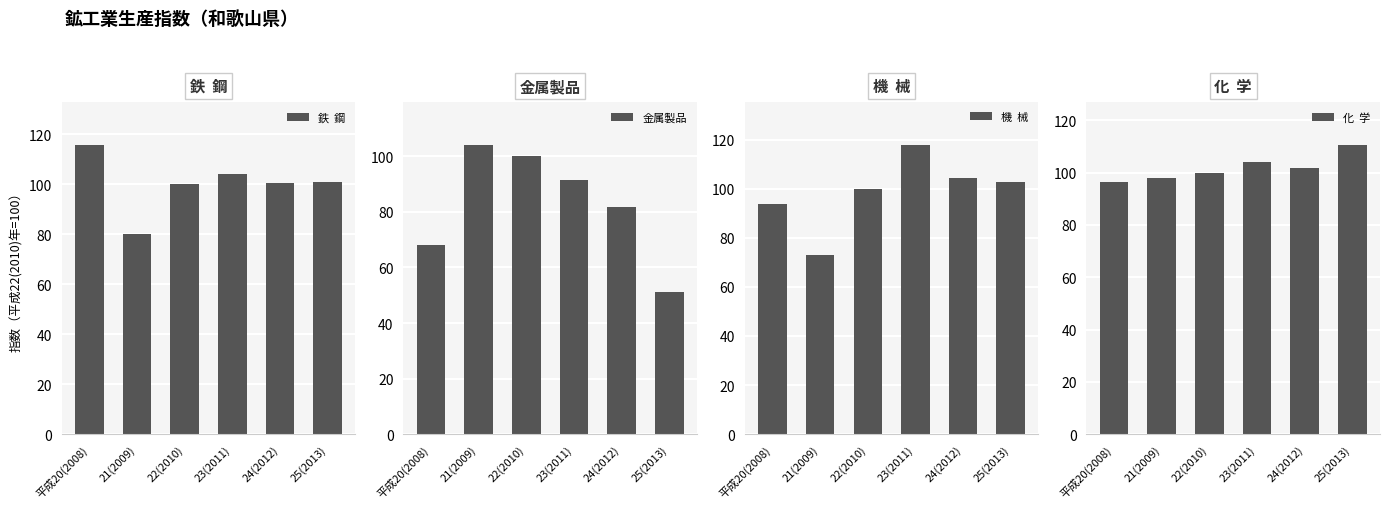

Which category has the highest value in the 機  械 series?

23(2011)